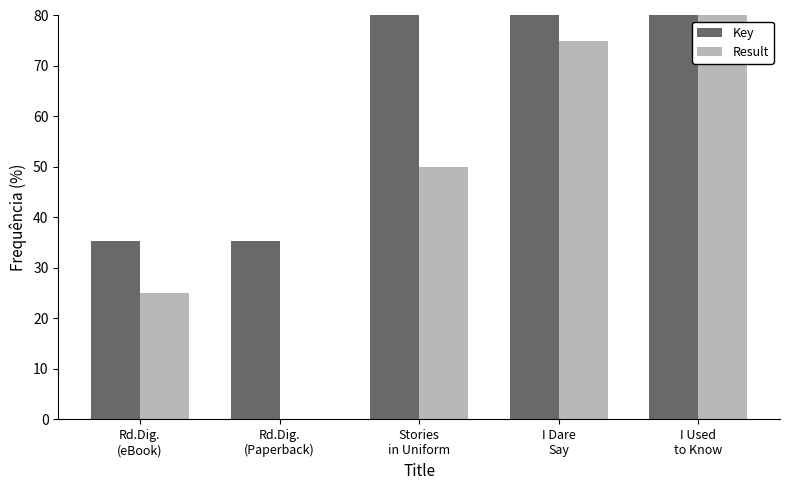

Which has a higher value, I Dare
Say or Stories
in Uniform?

I Dare
Say